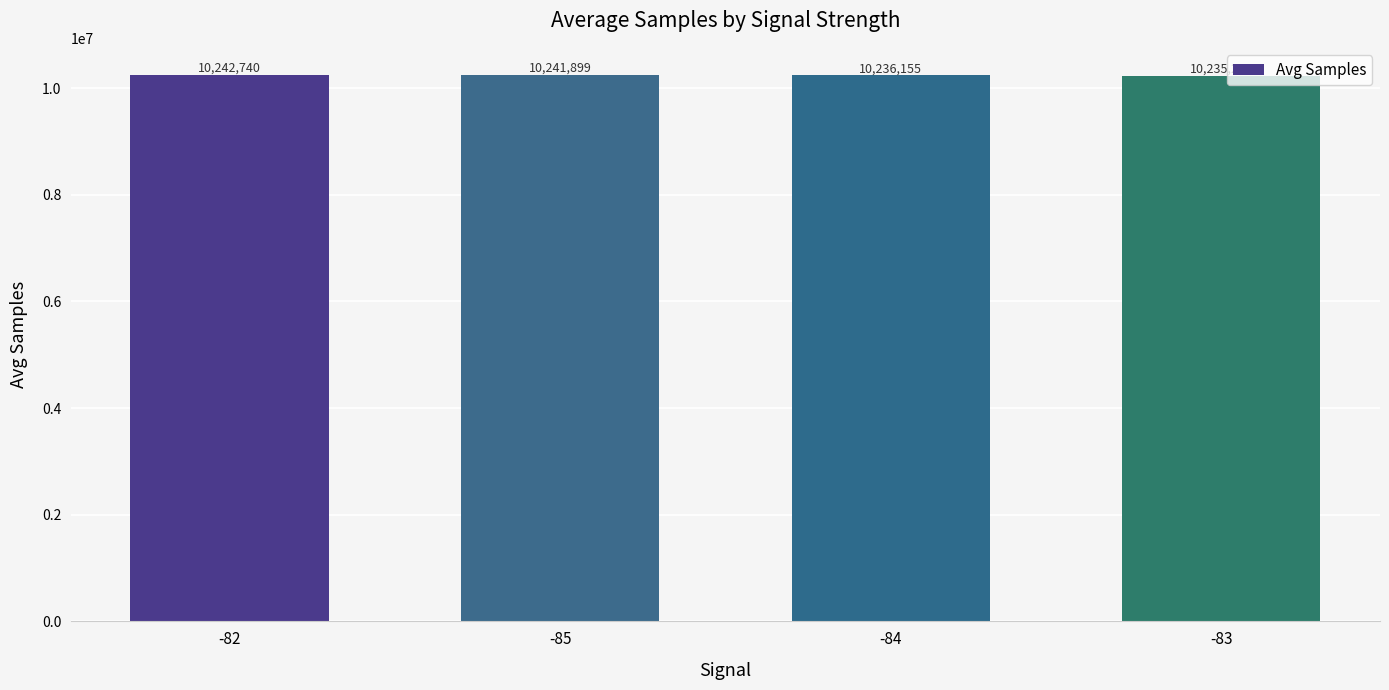

What is the smallest value displayed?

10235285.7